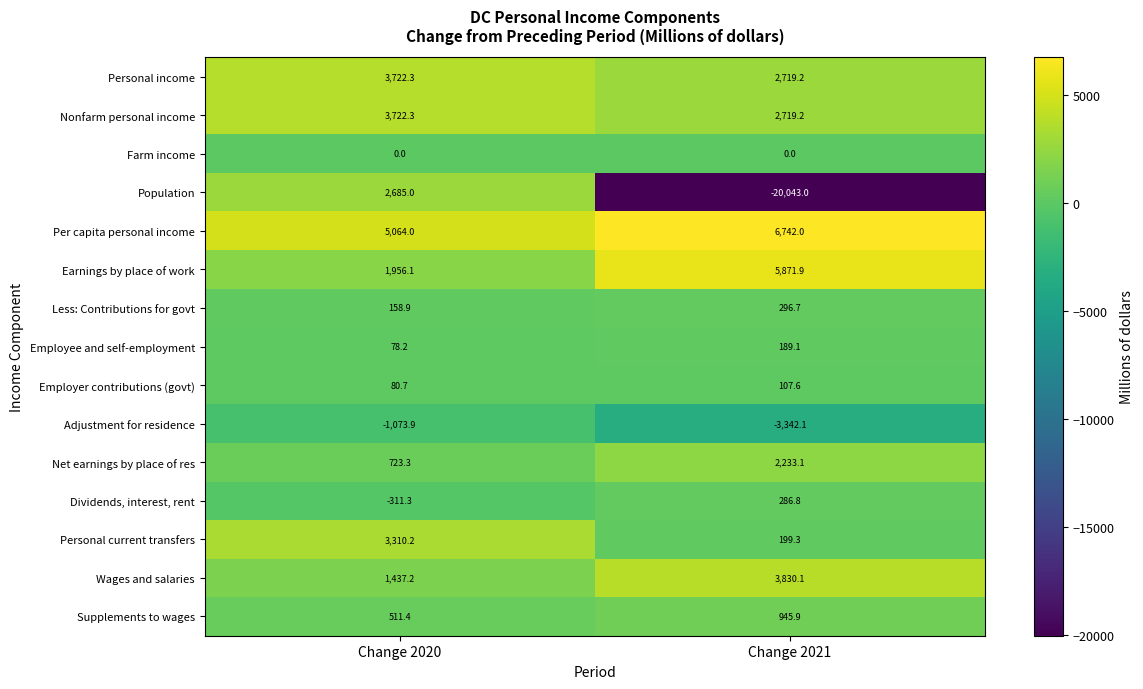

Which series has the largest total across all categories?

Per capita personal income